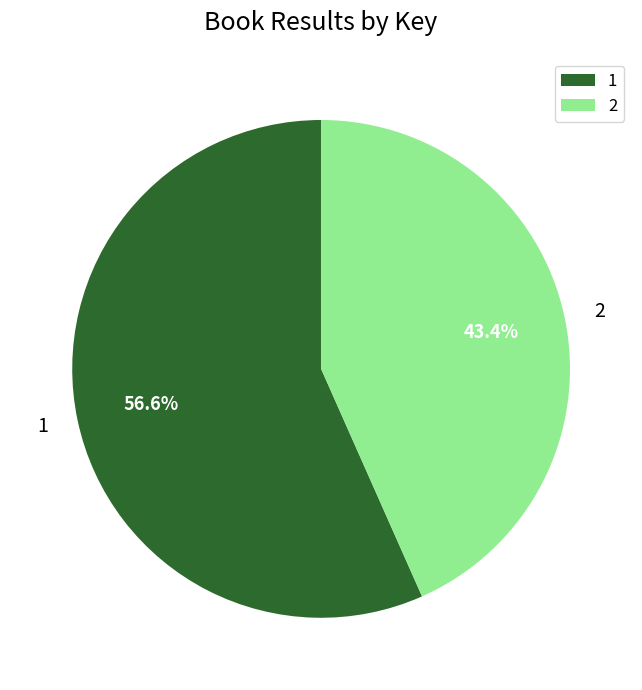

To the nearest percent, what is the difference between the largest and smallest slice percentages?

13%